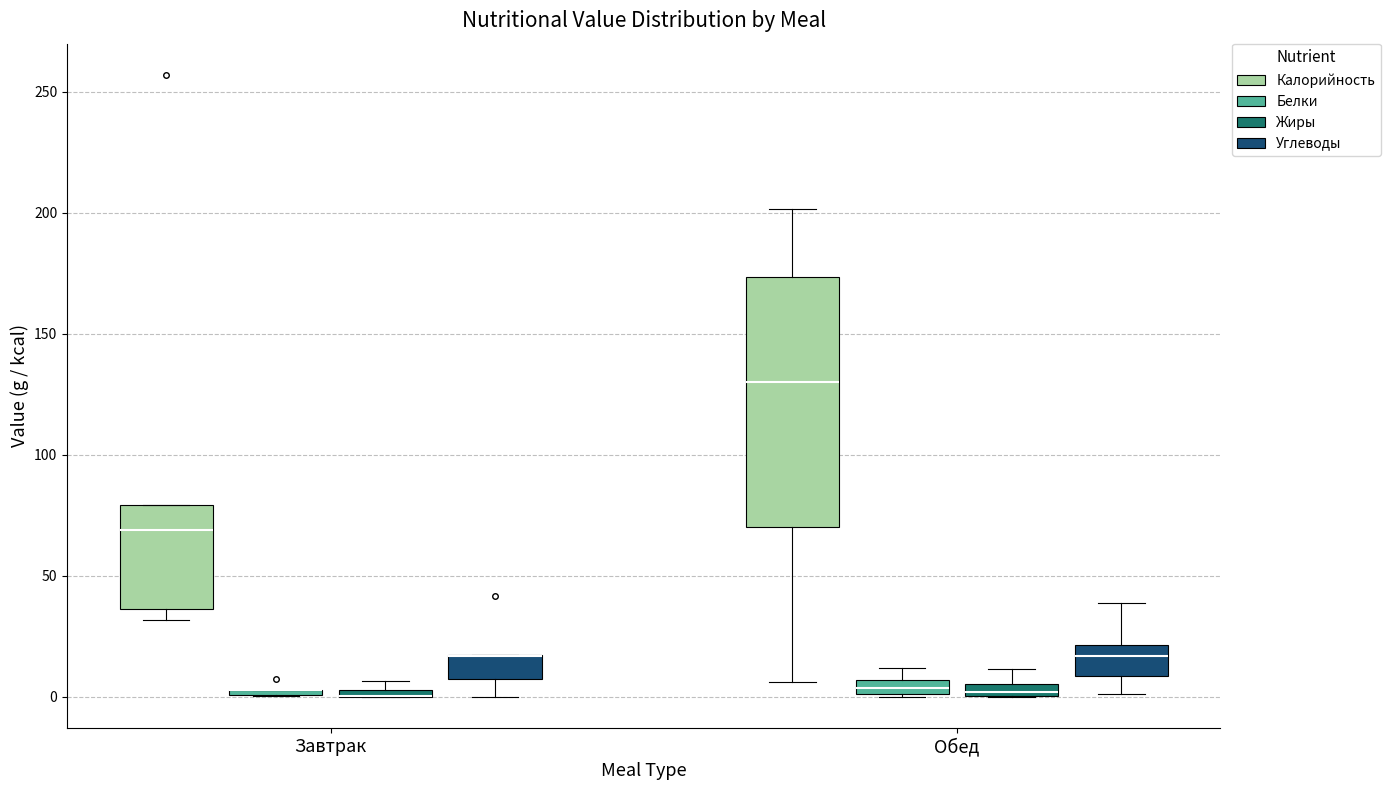

Which box is the tallest, from its lower edge to its upper edge?

Обед (Калорийность)